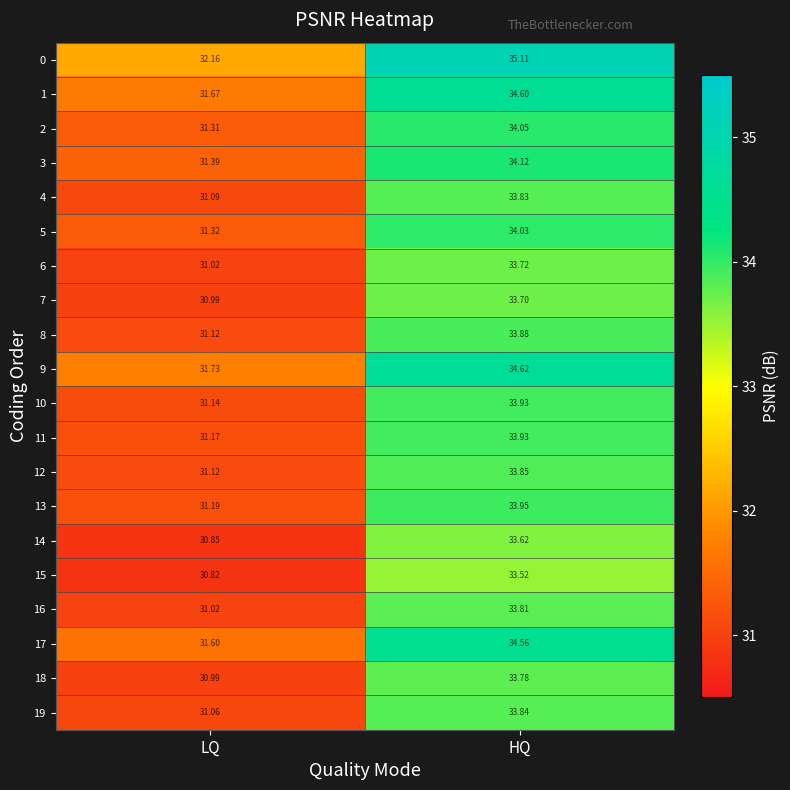

Which series changed the most between LQ and HQ?

17